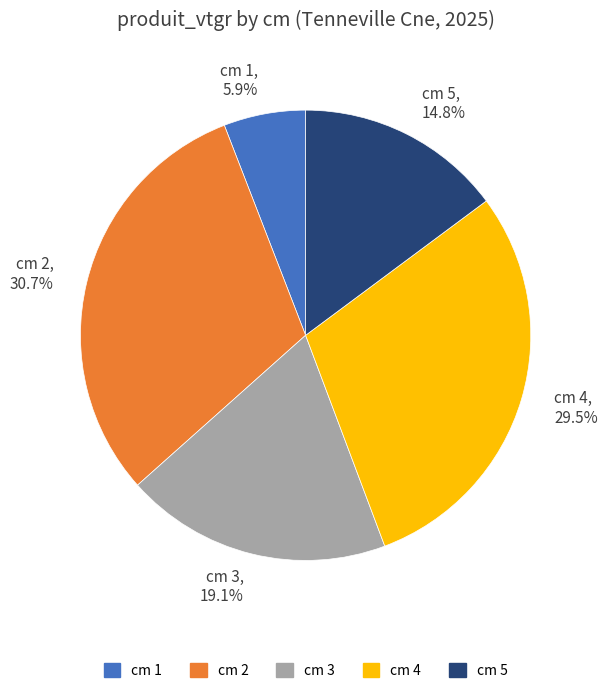

Which category has the biggest portion of the pie?

cm 2